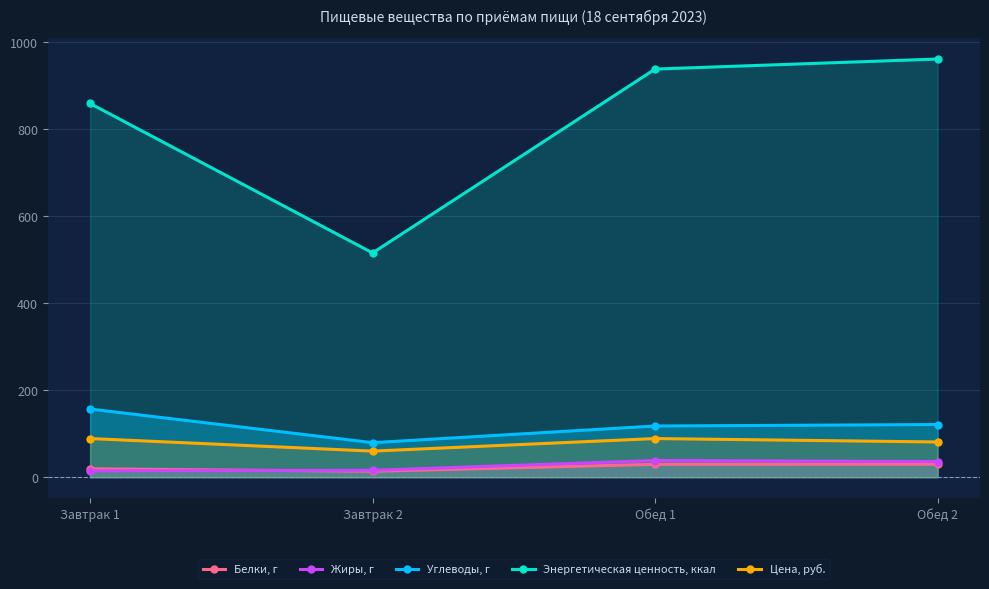

What position from the left is Завтрак 1?

1